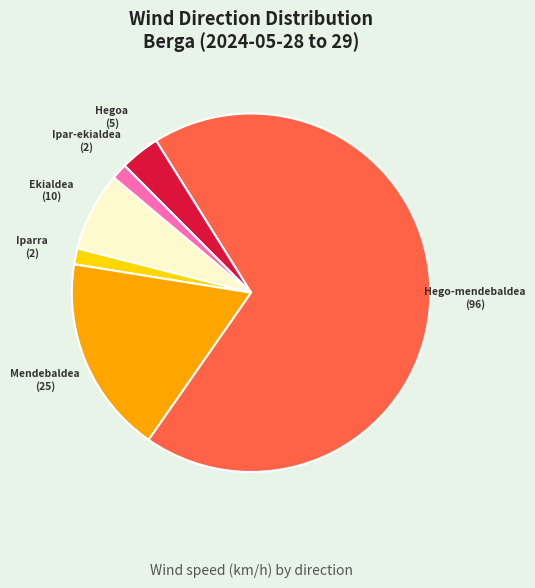

How many slices are in this pie chart?

6